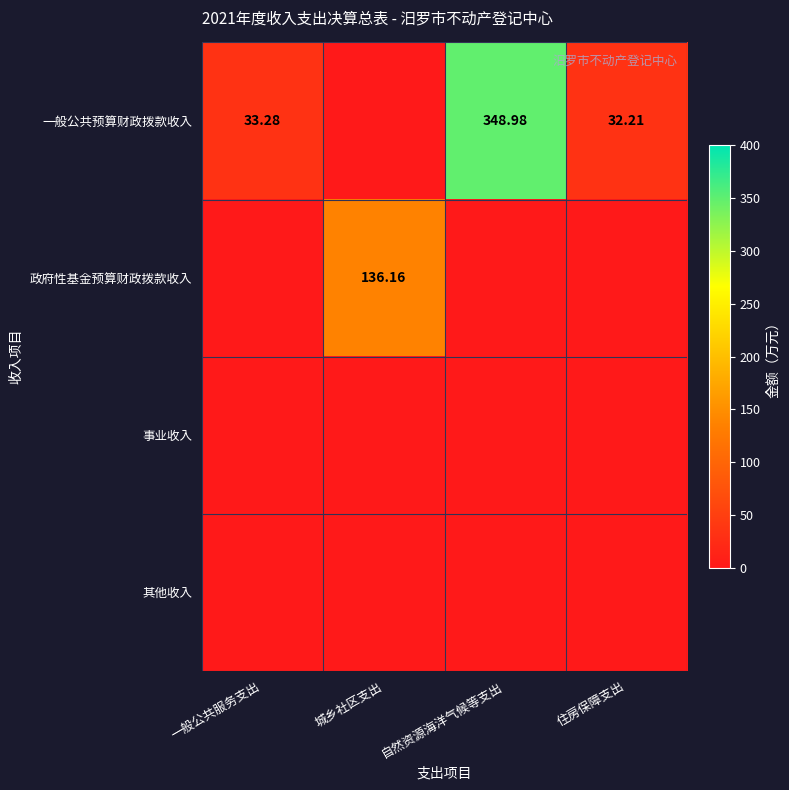

At 一般公共服务支出, list the series in order from largest to smallest.

一般公共预算财政拨款收入, 政府性基金预算财政拨款收入, 事业收入, 其他收入